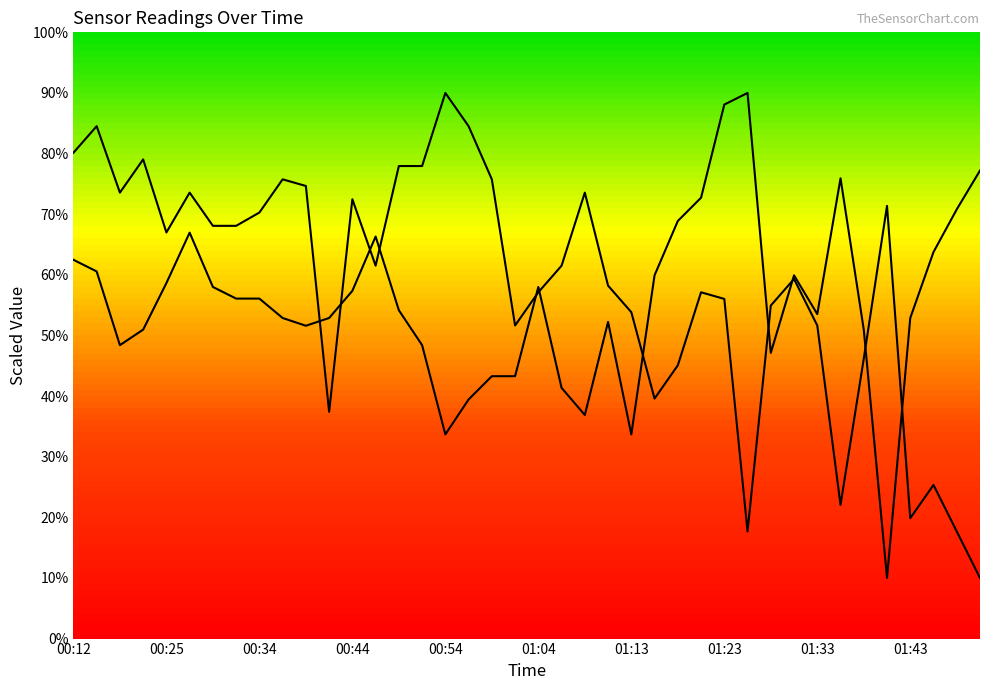

True or false: BME280_humidity has more than 1 interior local peaks.

True